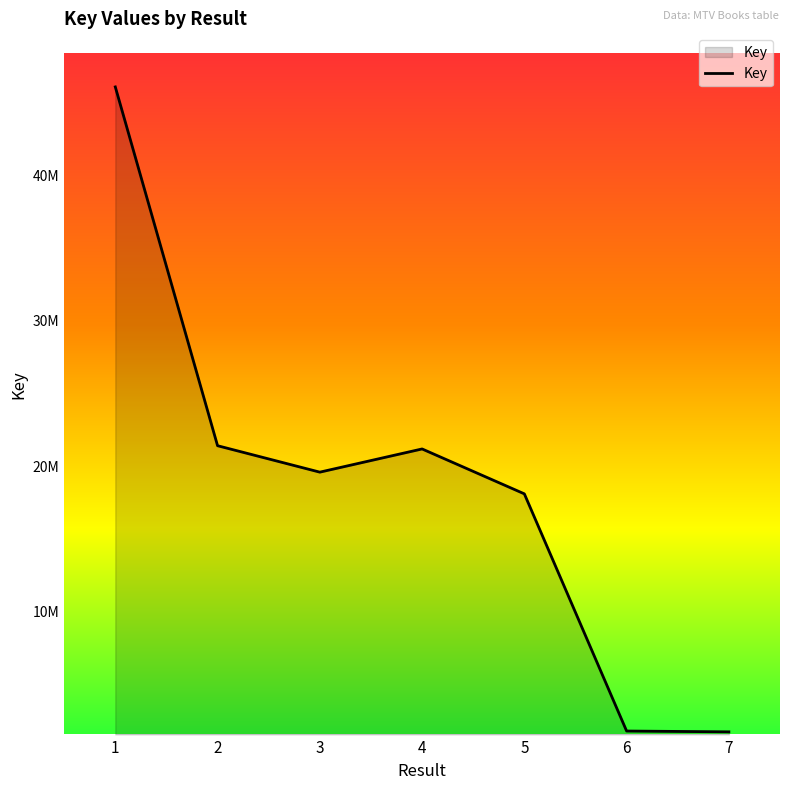

At which label does the data first exceed 19583580?

1